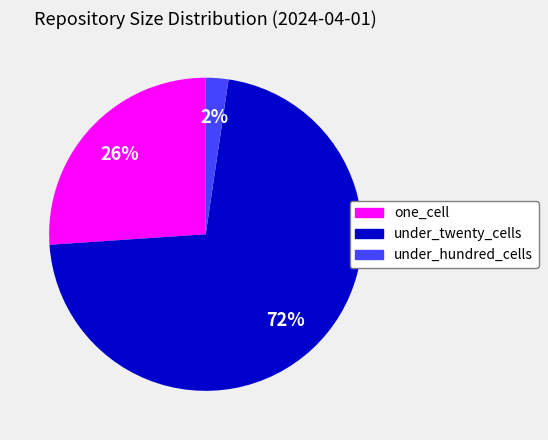

How many segments does this pie chart have?

3